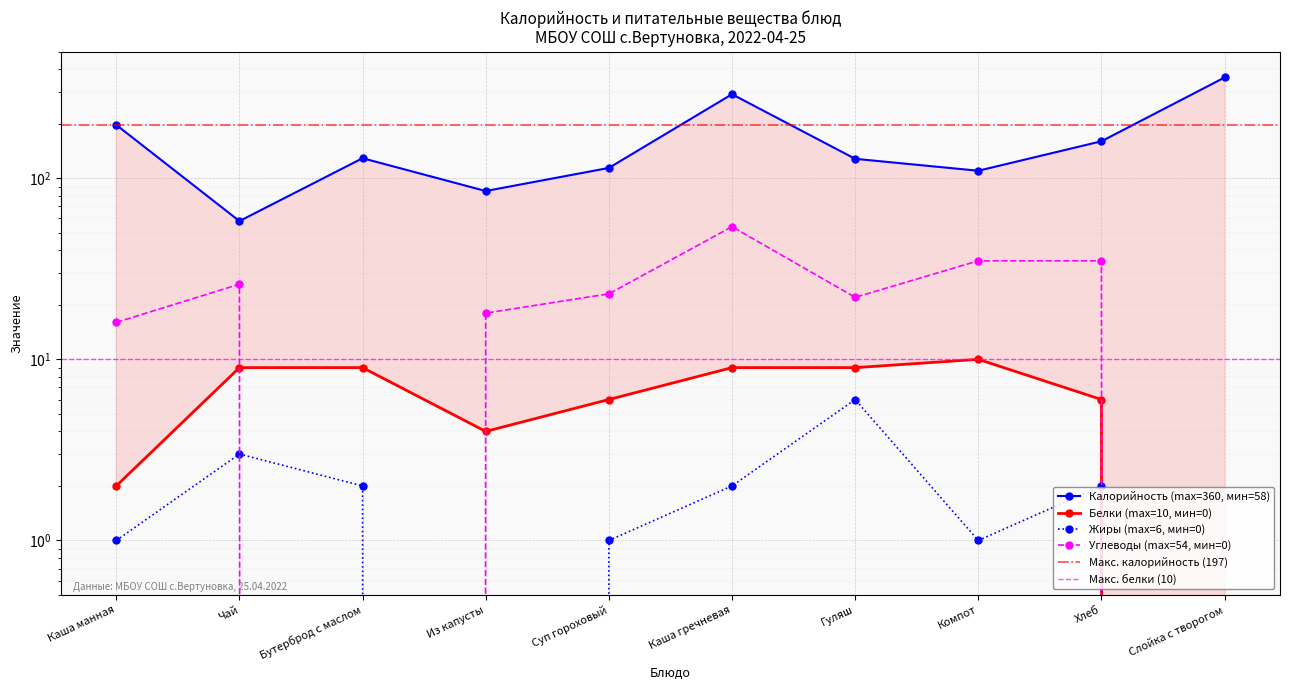

What is the approximate value of Калорийность at Каша манная?

197